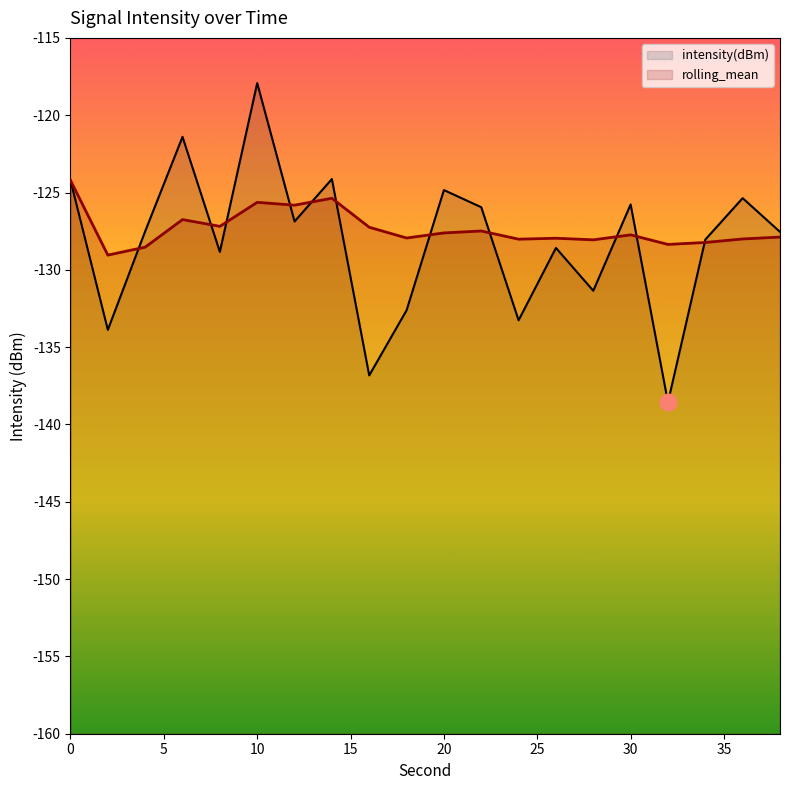

Is it true that rolling_mean equals -86.0 at 2?

False